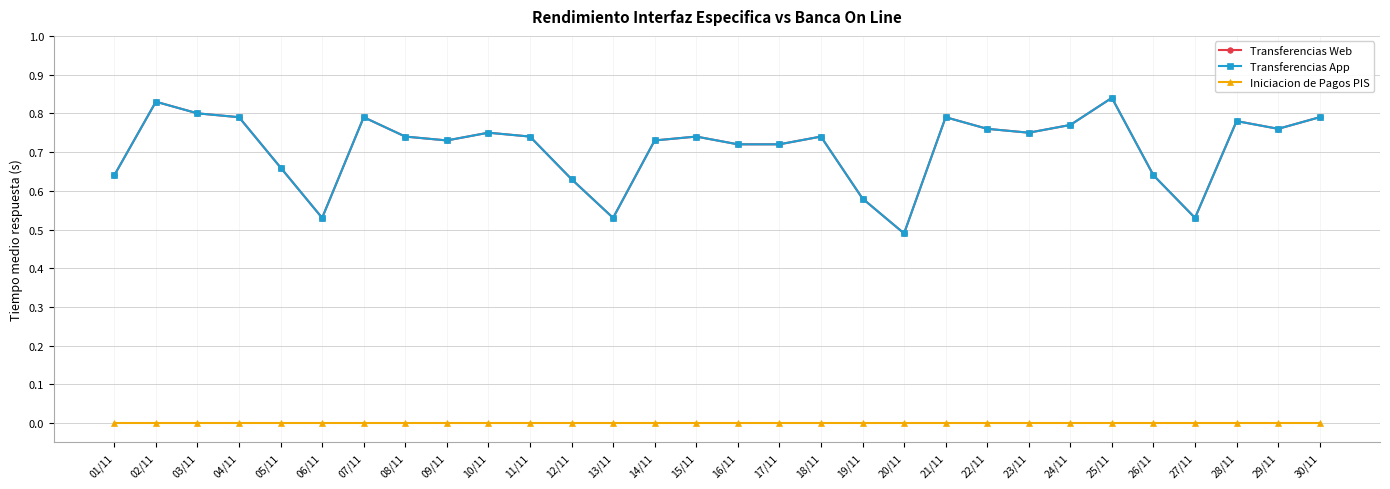

At which label does Iniciacion de Pagos PIS reach its peak?

01/11